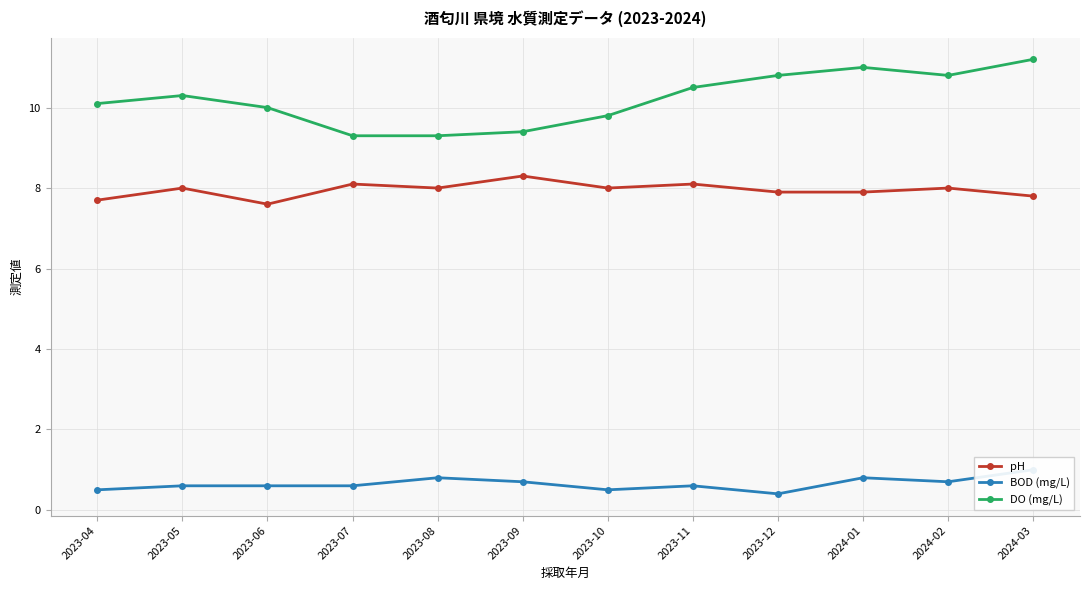

What are all the series names shown in the legend?

pH, BOD (mg/L), DO (mg/L)